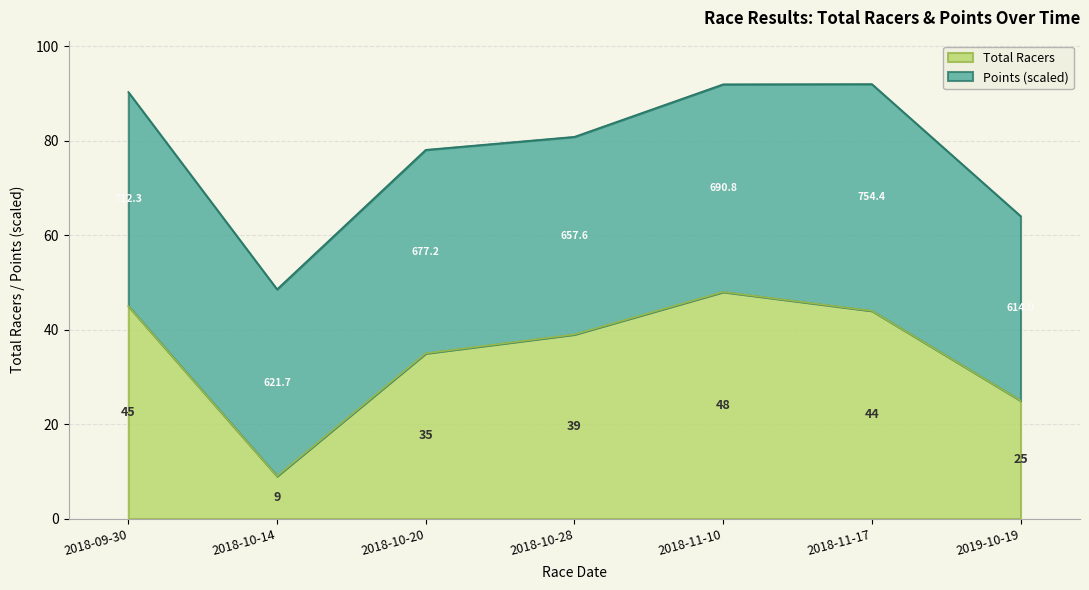

The value at 2018-10-28 is 39. True or false?

True